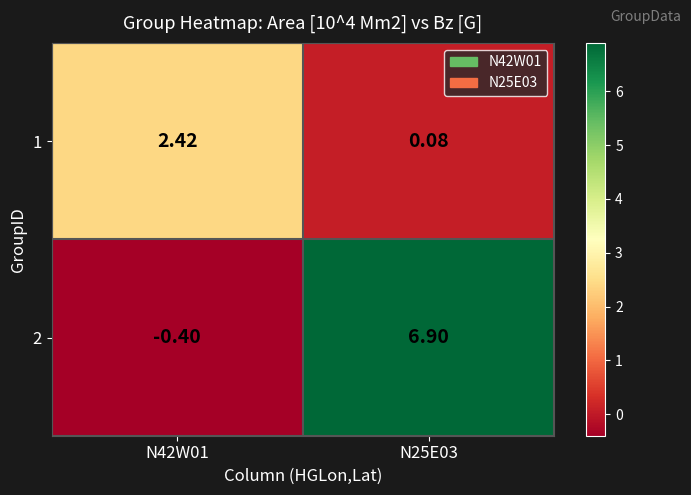

Which series has the largest total across all categories?

2